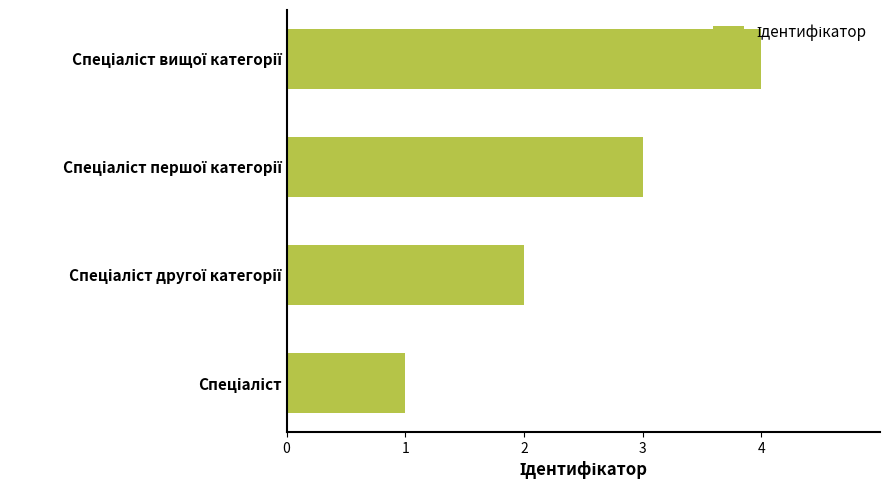

What is the greatest value displayed?

4